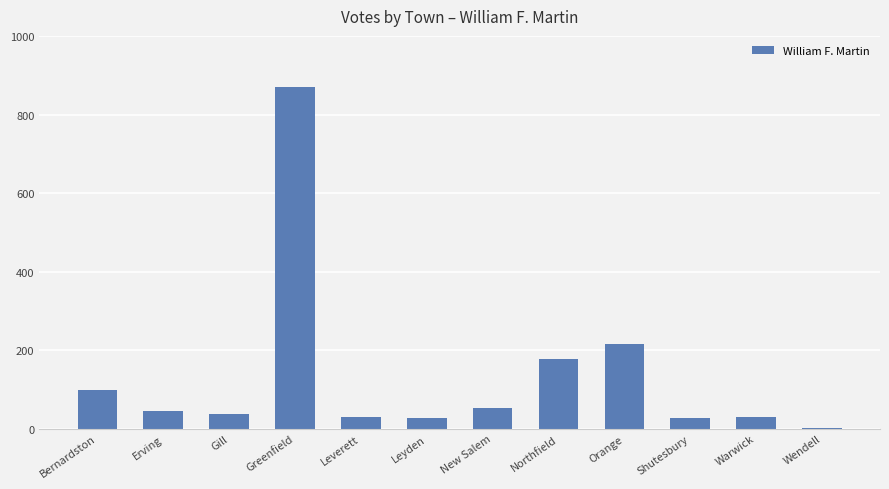

Approximately how many times larger is the value at Greenfield compared to Shutesbury?

31.1